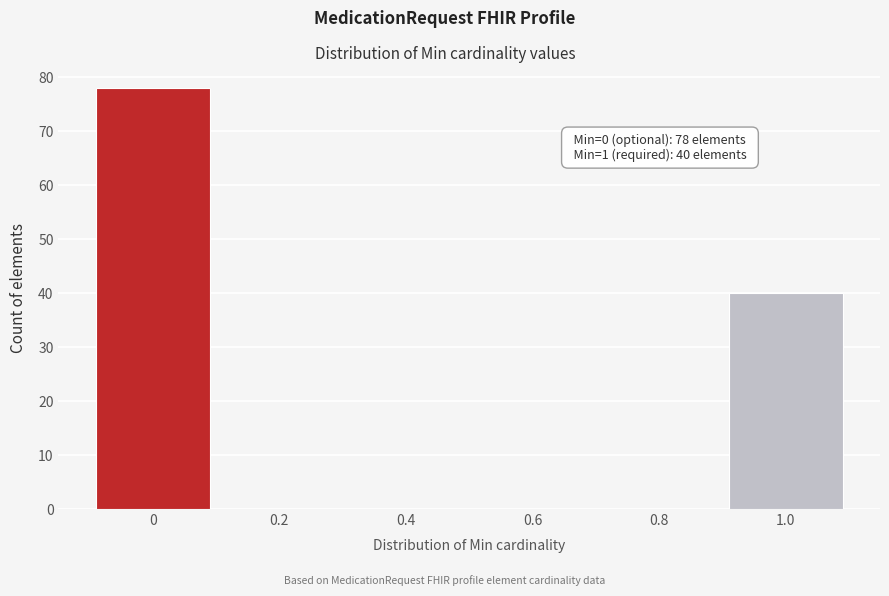

Reading left to right, transcribe all the data shown in this chart.

0=78	0.2=0	0.4=0	0.6=0	0.8=0	1.0=40